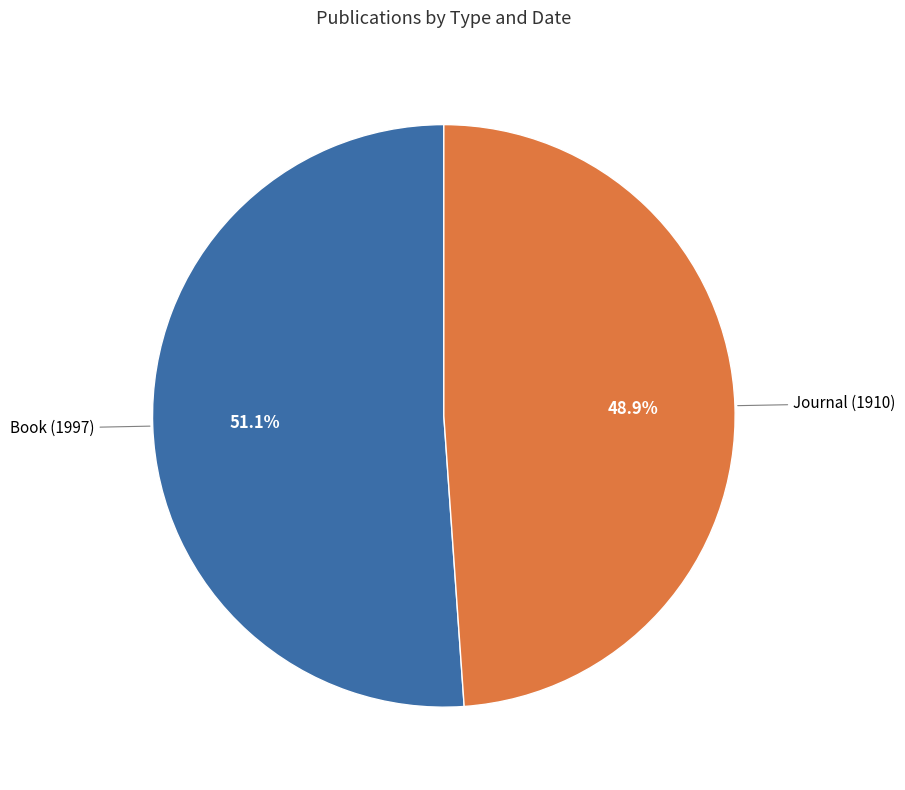

Is there a majority slice in this chart?

Yes